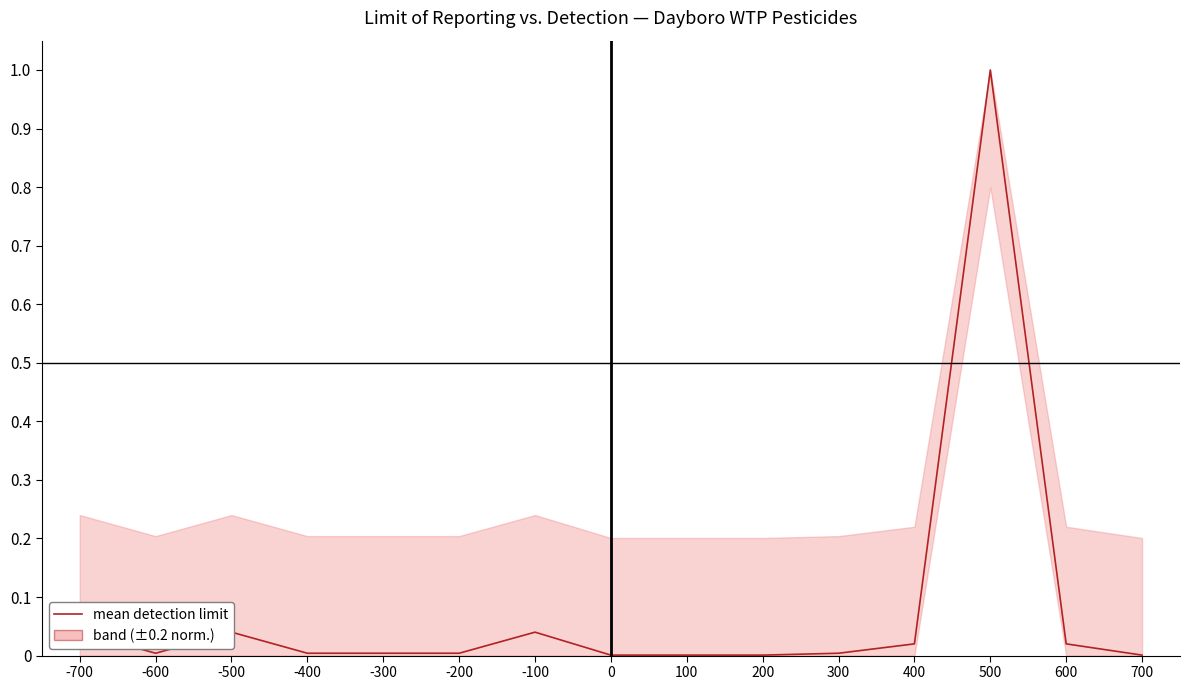

At which category does the data reach its first local valley?

-600